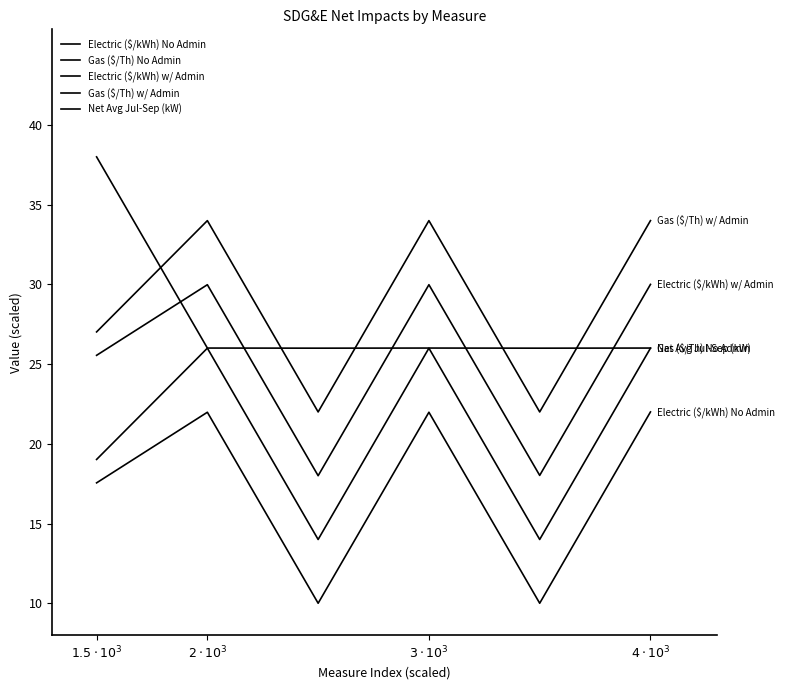

In Net Avg Jul-Sep (kW), how many points are lower than both neighbors (excluding endpoints)?

2